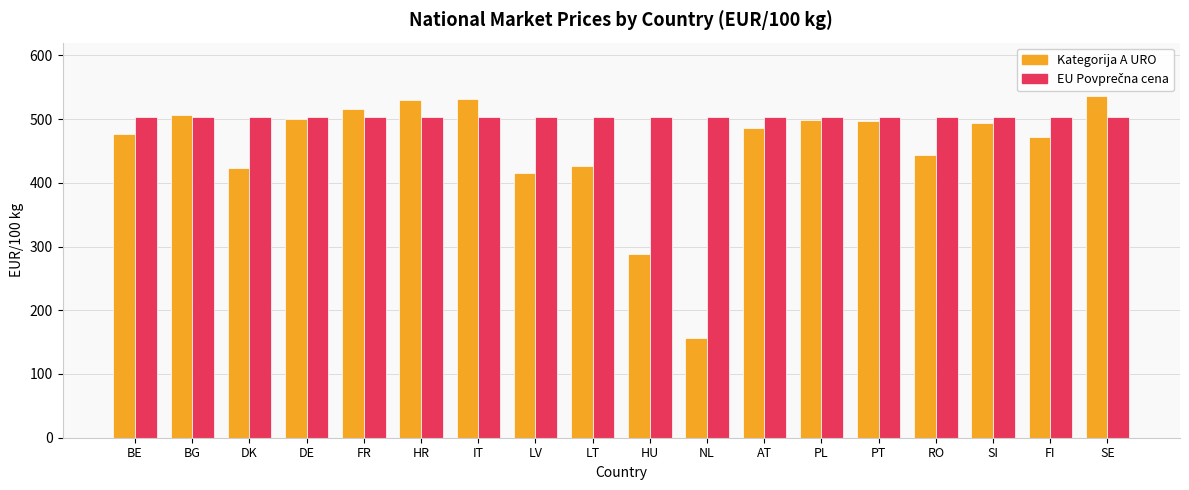

True or false: Kategorija A URO has a value of 299.5 at IT.

False